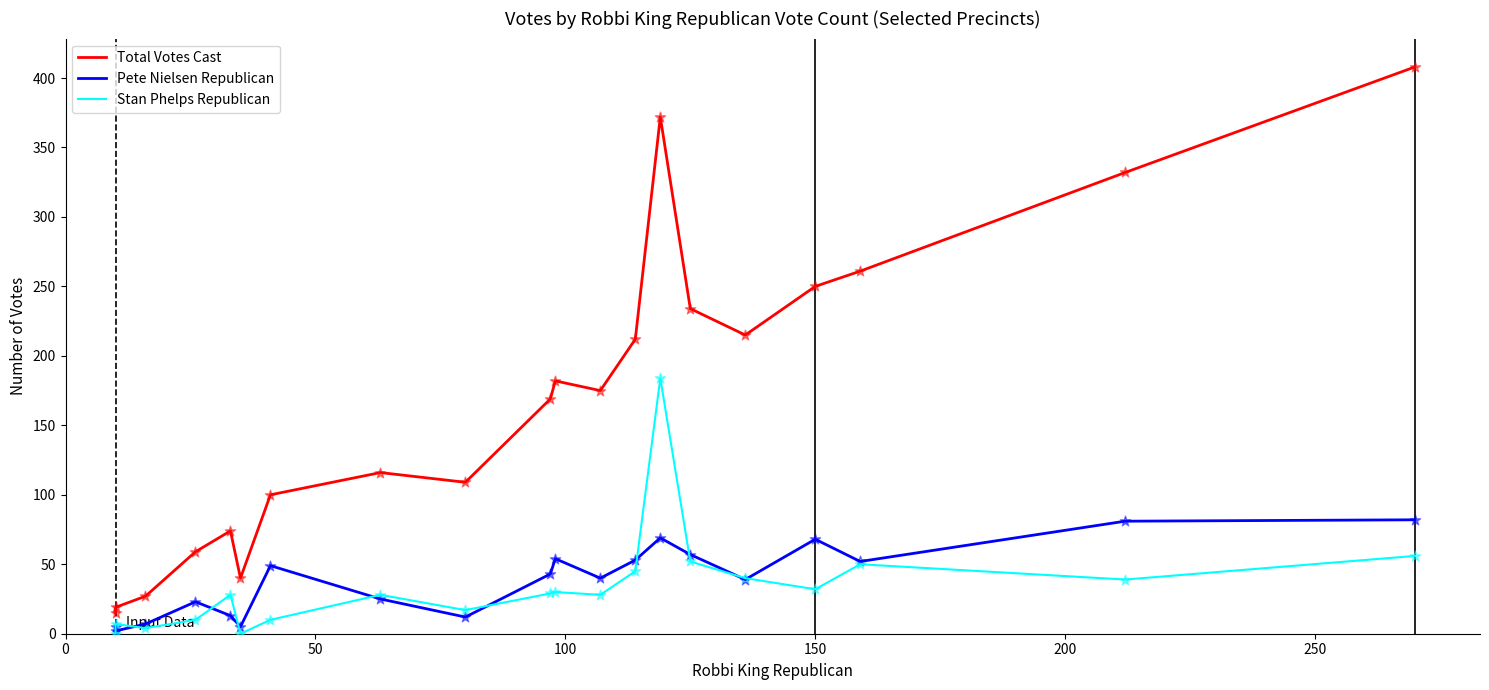

Which series reaches the maximum Y coordinate?

Total Votes Cast